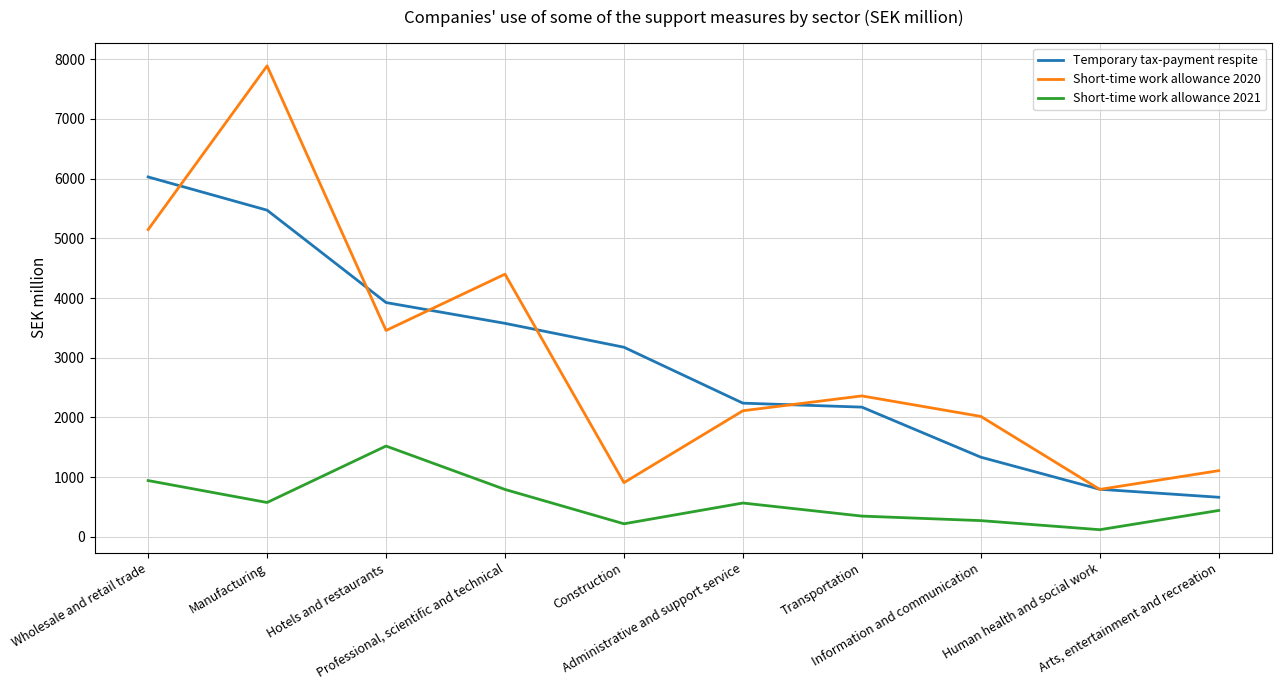

Between Manufacturing and Transportation, which series saw the biggest shift?

Short-time work allowance 2020